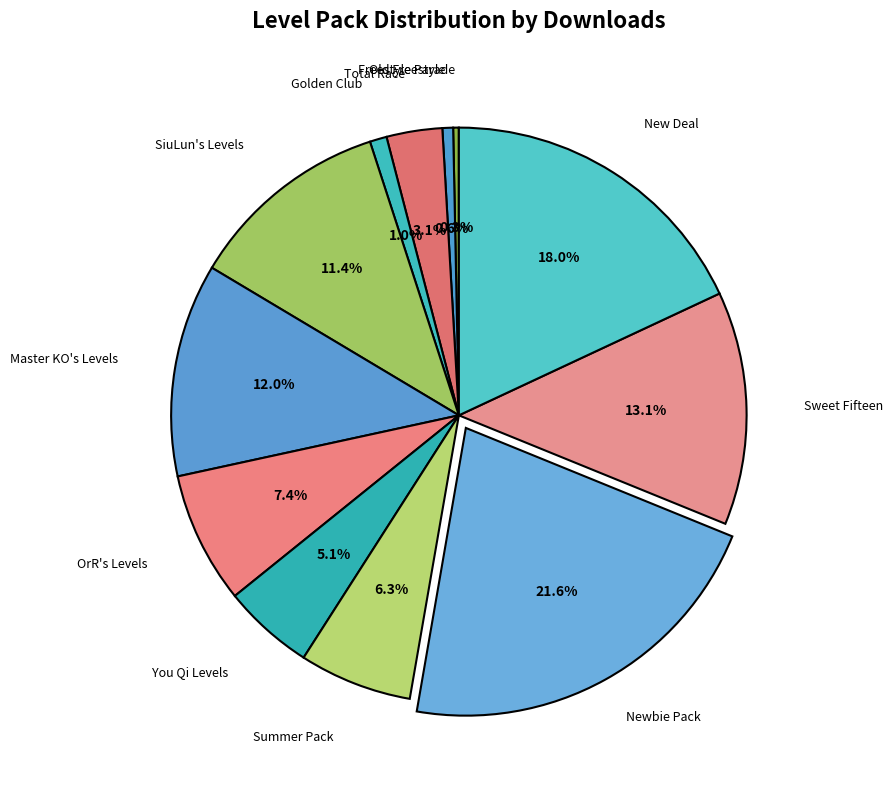

How many slices are in this pie chart?

12